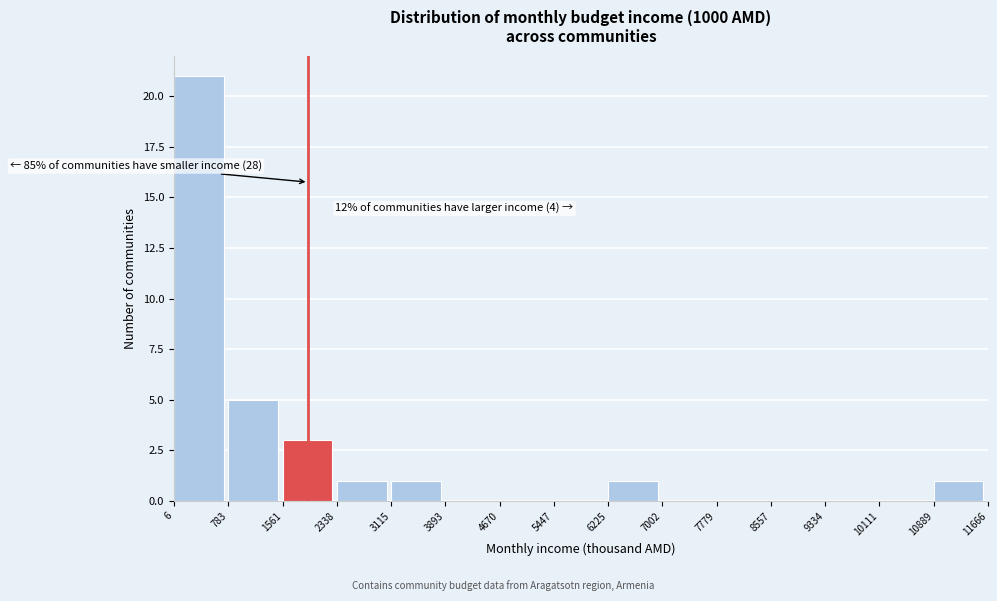

Over which range of the x-axis is the bar tallest?

6 to 783